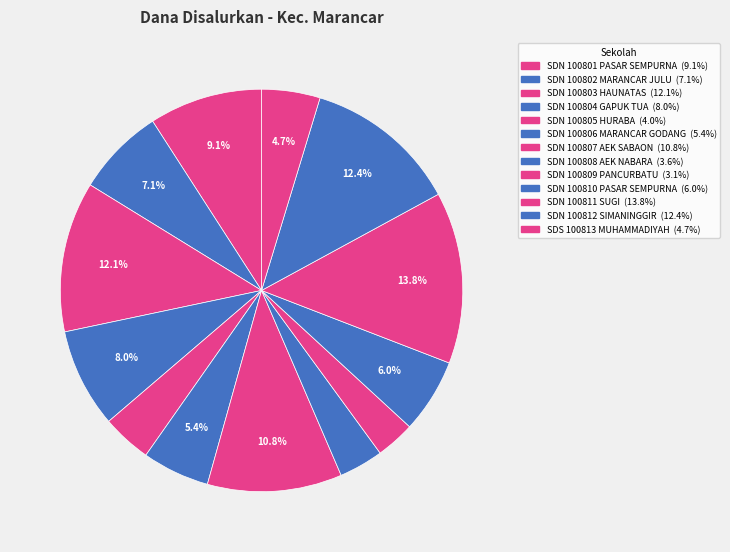

To the nearest percent, what is the difference between the largest and smallest slice percentages?

11%